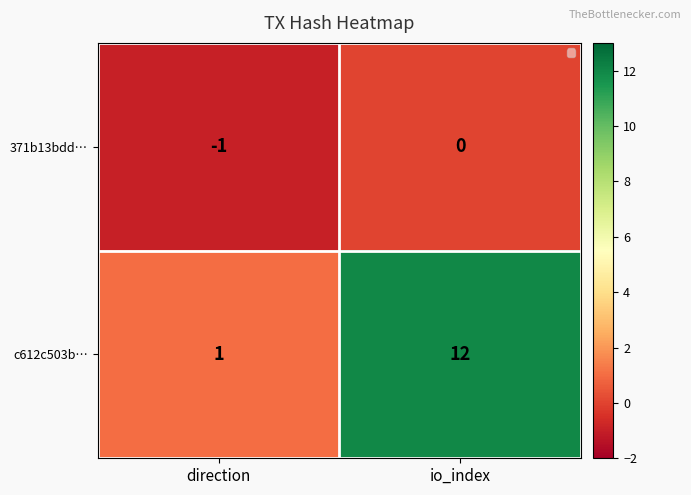

Reading left to right, list all the values displayed in this chart.

371b13bdd…: -1	0
c612c503b…: 1	12